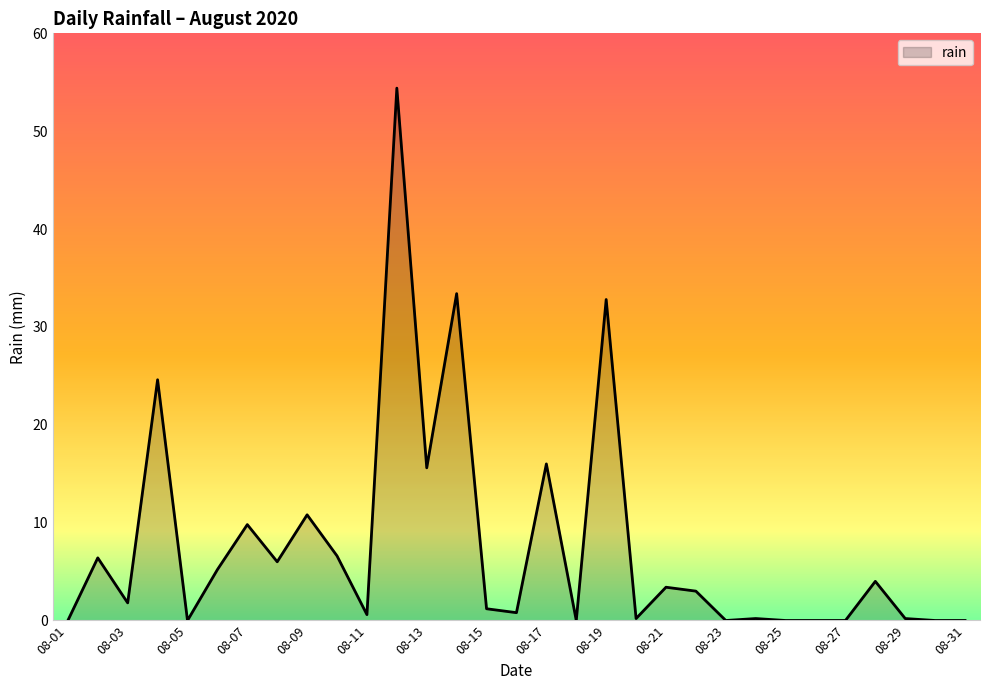

What is the sum of all values?

237.0